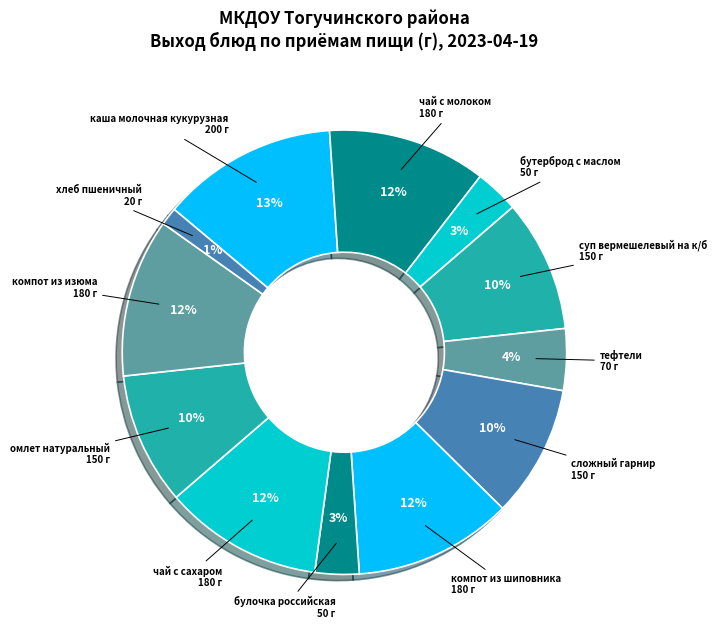

Between булочка российская and сложный гарнир, which is larger?

сложный гарнир